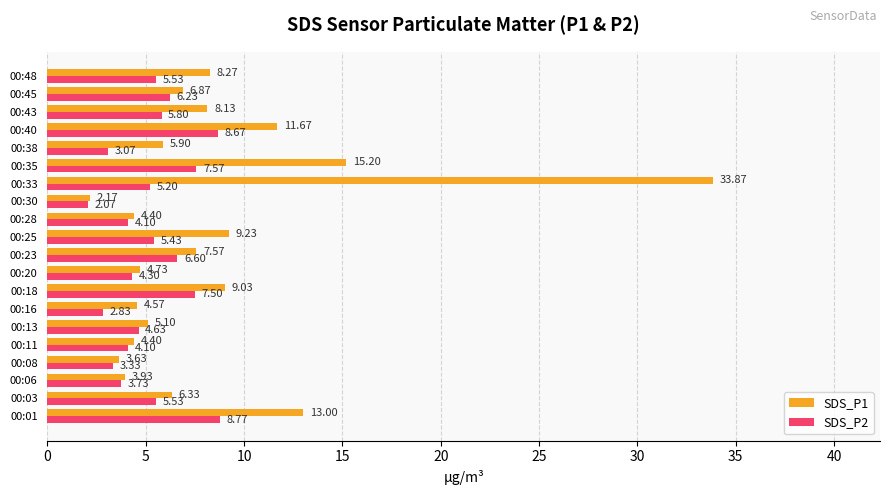

At 00:11, list the series in order from smallest to largest.

SDS_P2, SDS_P1